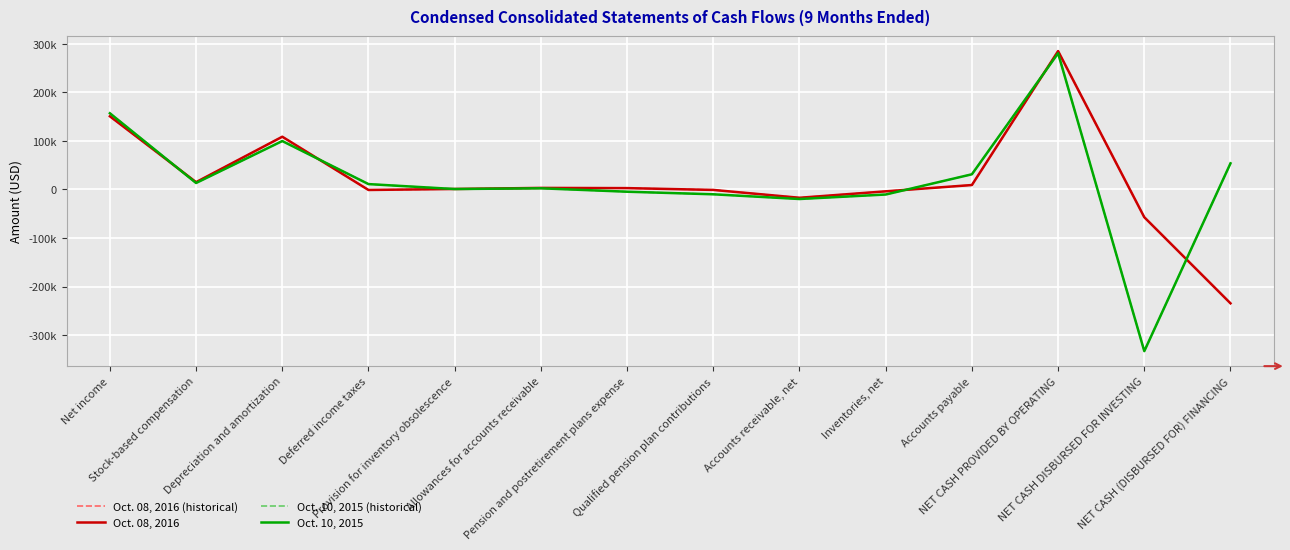

Does the chart display data point markers on the line(s)?

No